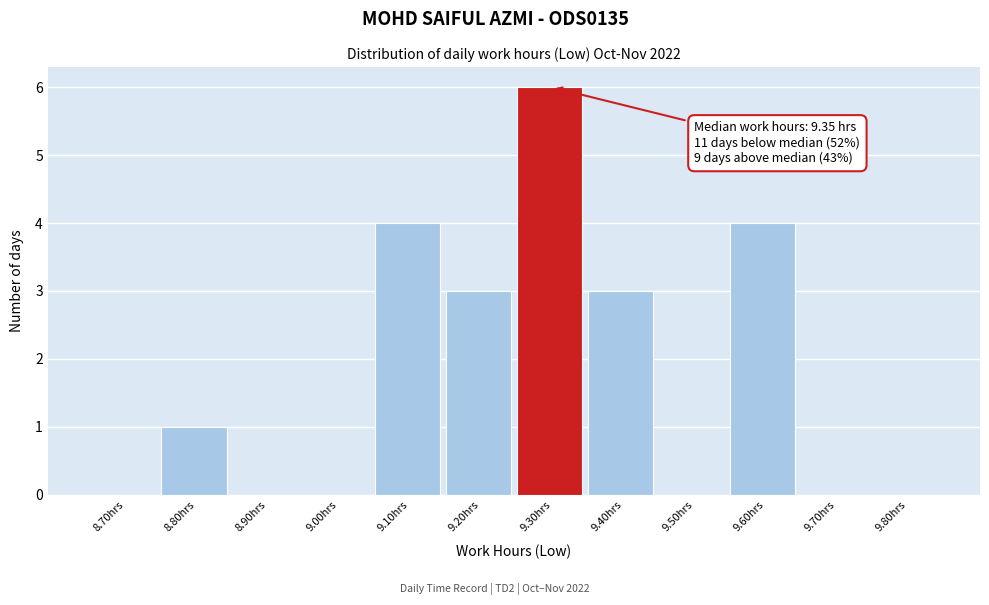

Reading left to right, list all the values displayed in this chart.

8.70hrs=0	8.80hrs=1	8.90hrs=0	9.00hrs=0	9.10hrs=4	9.20hrs=3	9.30hrs=6	9.40hrs=3	9.50hrs=0	9.60hrs=4	9.70hrs=0	9.80hrs=0